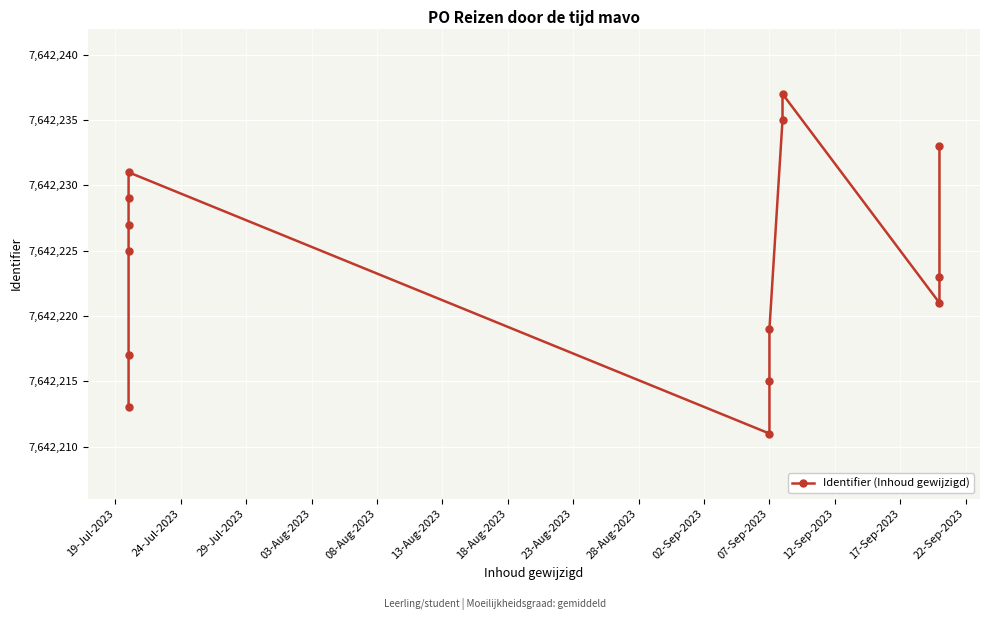

How many values are below 7642225?

7